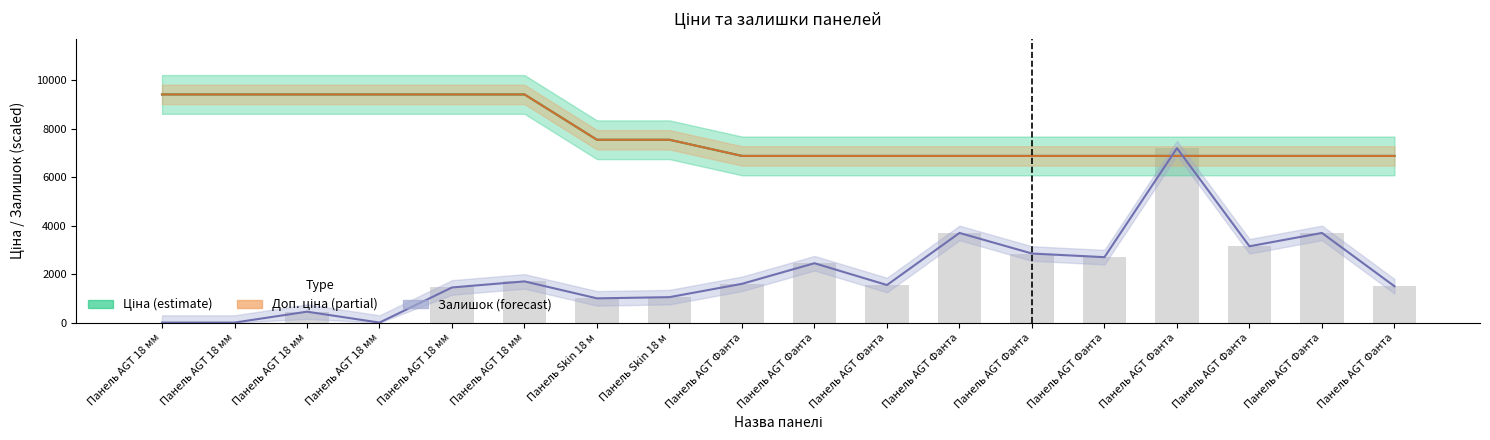

Which has a higher value, Панель Skin 18 м or Панель AGT 18 мм?

Панель Skin 18 м